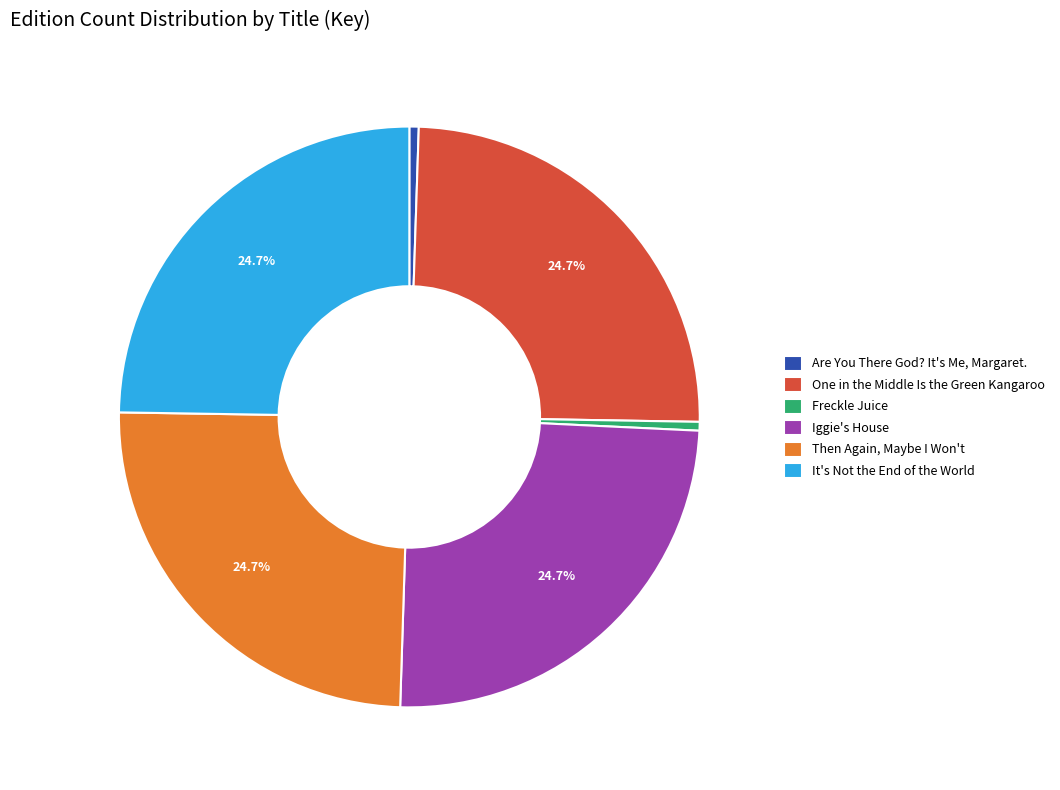

Does any single category account for the majority?

No